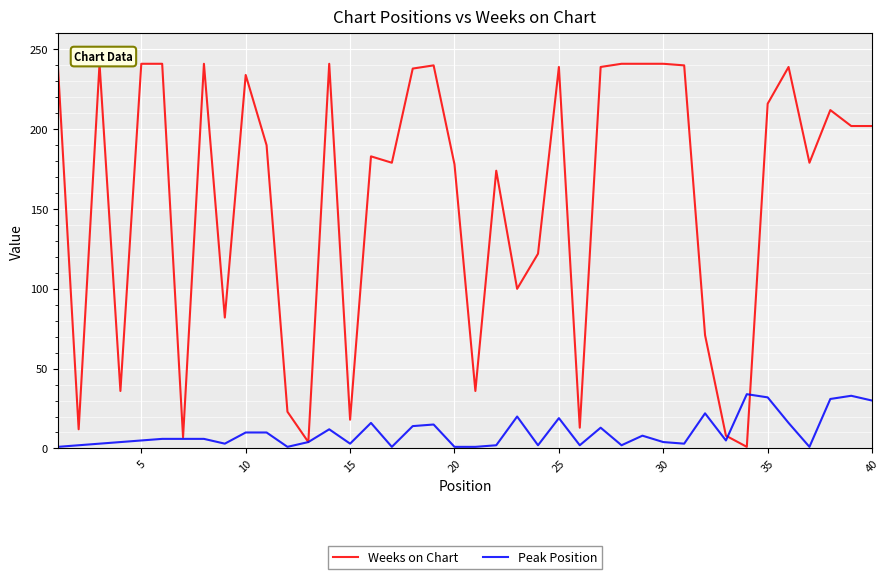

Which series has the largest range (max minus min)?

Weeks on Chart